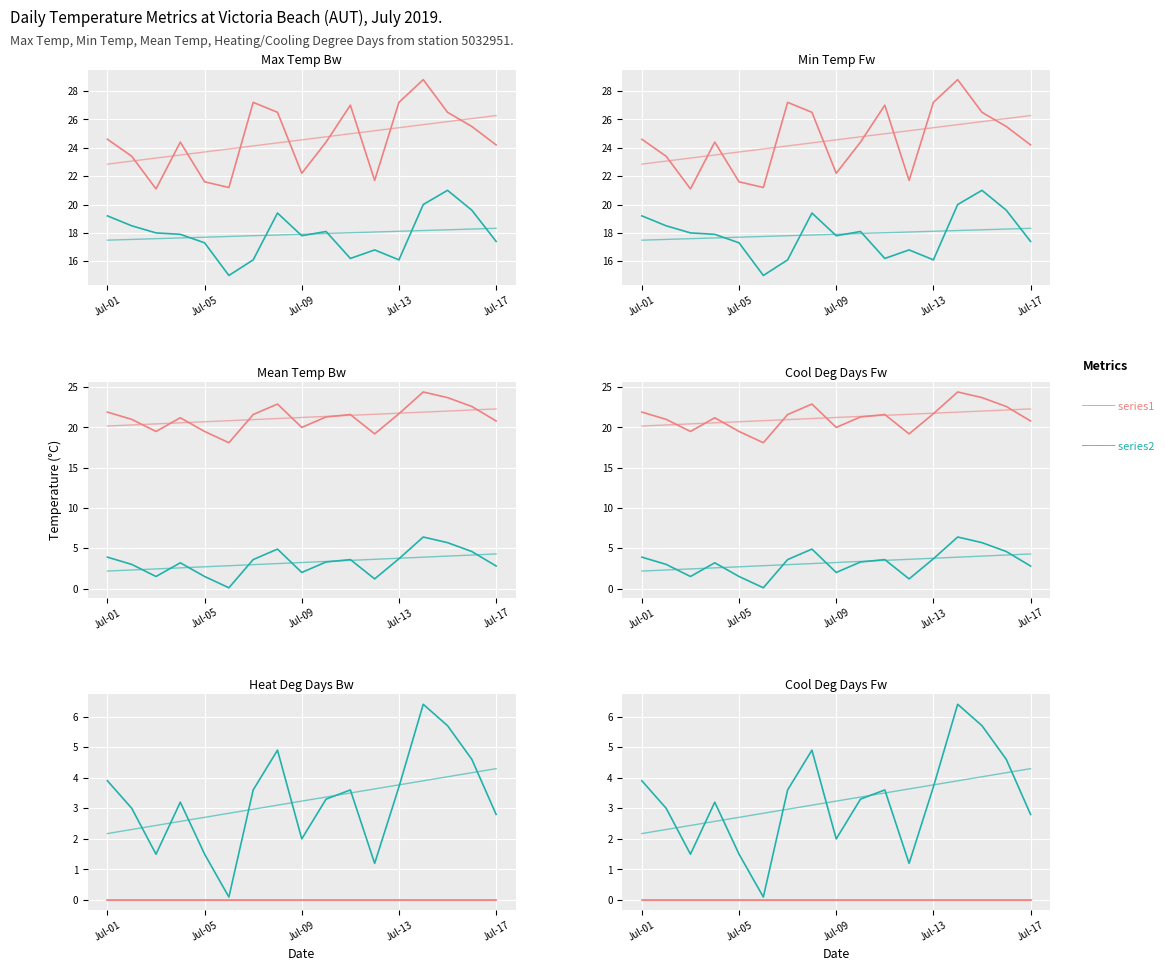

True or false: Max Temp (°C) and Mean Temp (°C) cross at least once.

False